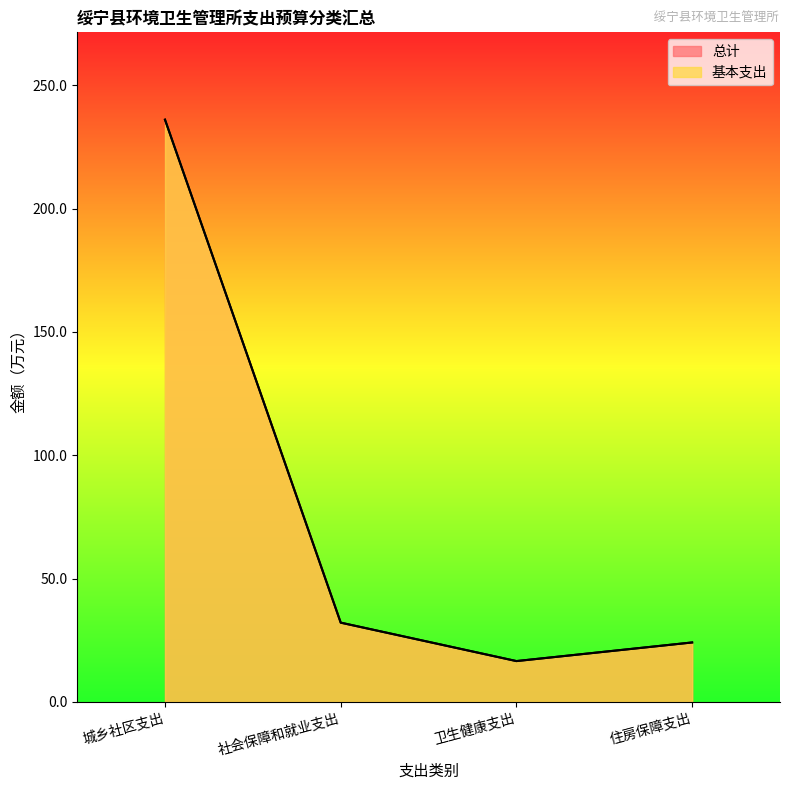

True or false: 总计 and 基本支出 intersect in this chart.

False